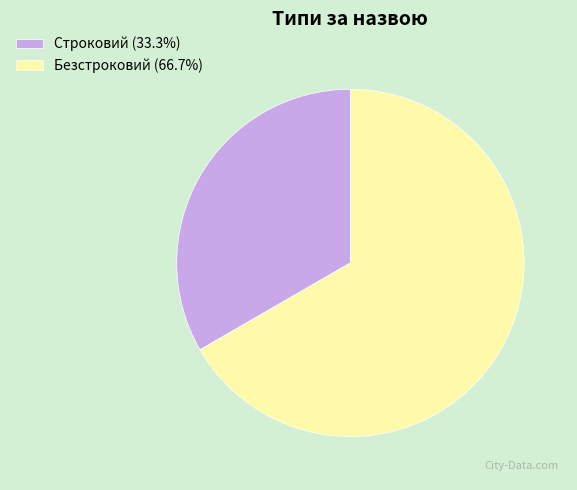

Which category accounts for the majority?

Безстроковий